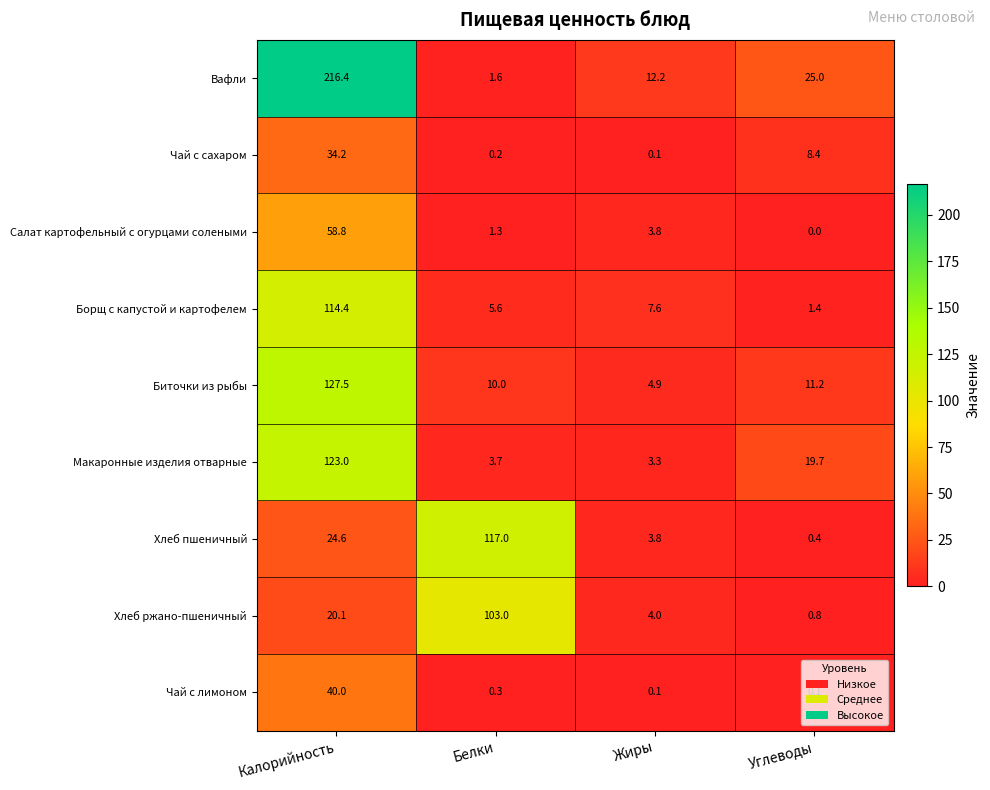

Which series has the largest total across all categories?

Вафли